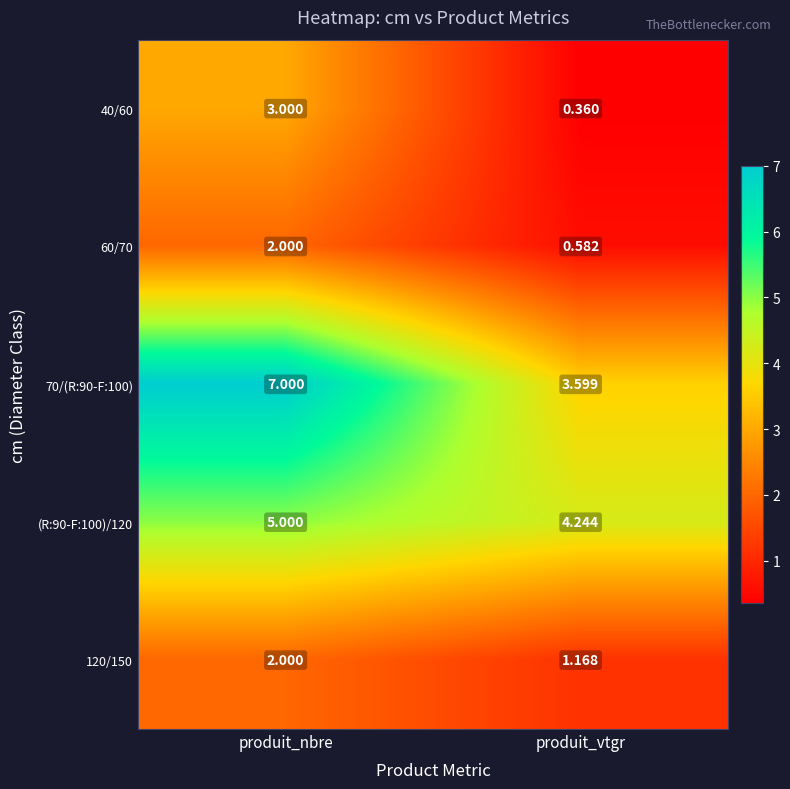

Which category has the highest value in the (R:90-F:100)/120 series?

produit_nbre